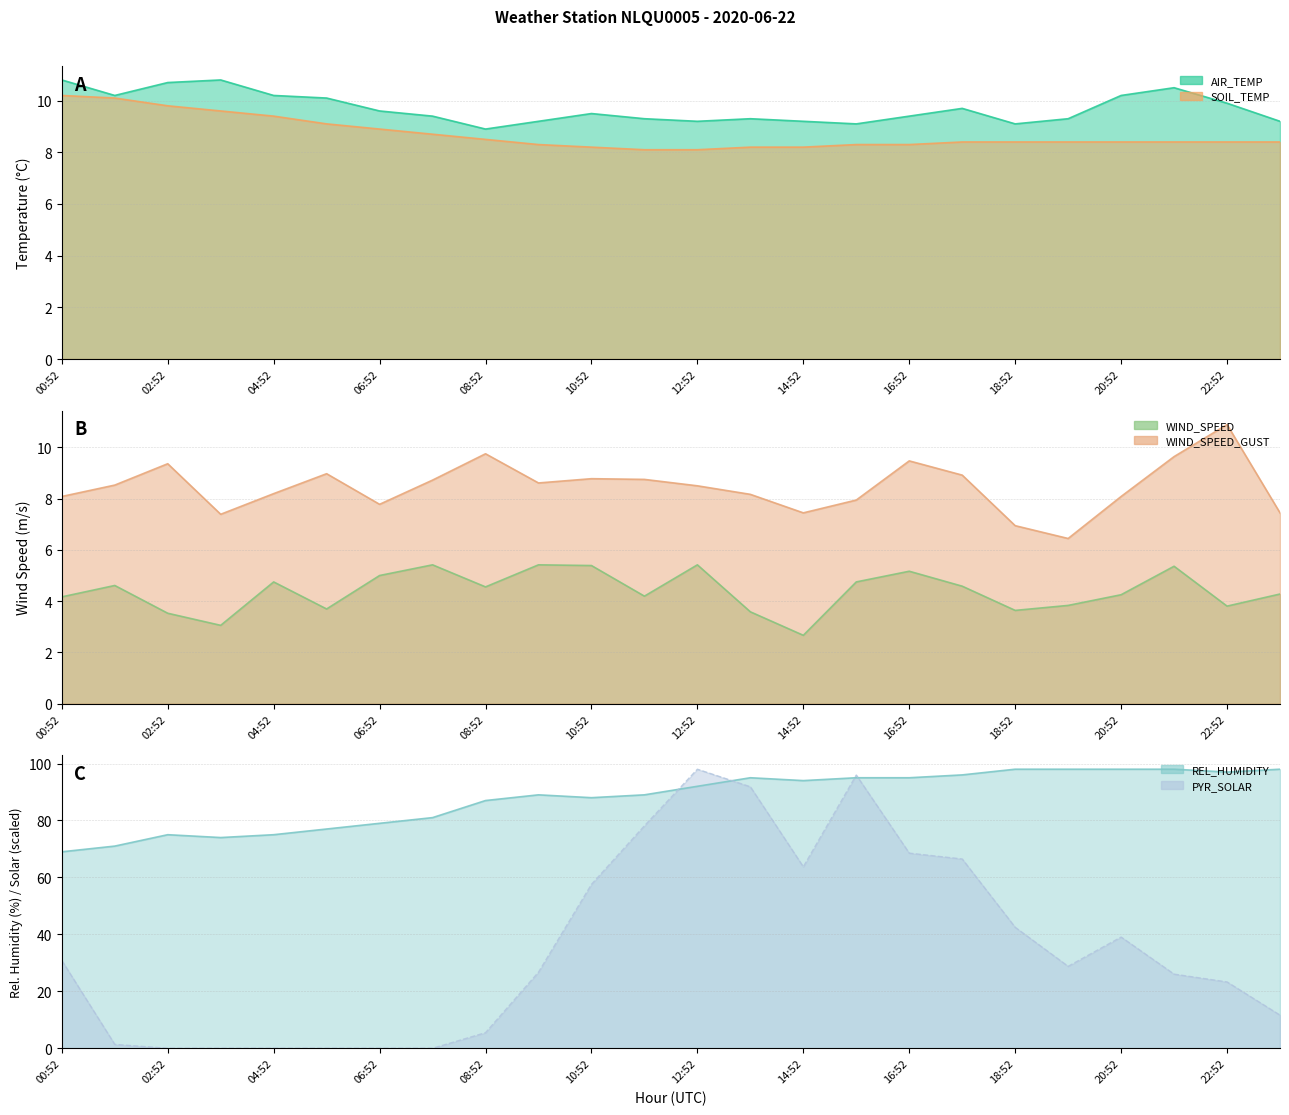

The value of WIND_SPEED_GUST at 22:52 is 10.9. True or false?

True